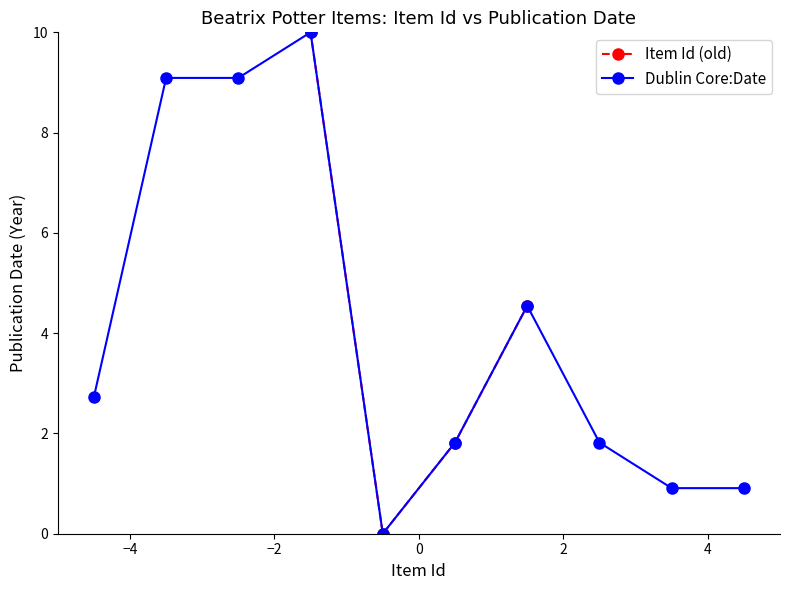

What is the value of the Dublin Core:Date point at the 9th from the left?

0.9